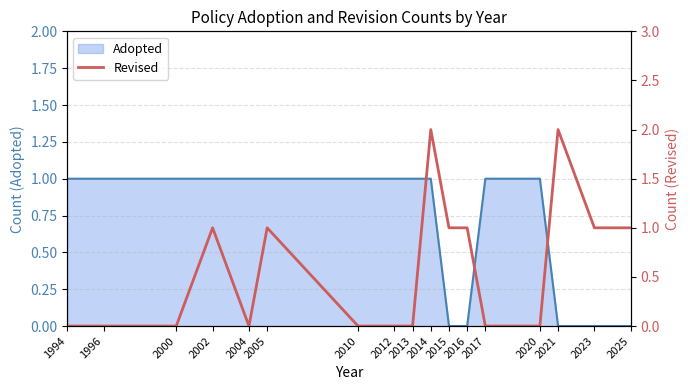

The chart shows a value of 1 at 2002. True or false?

True